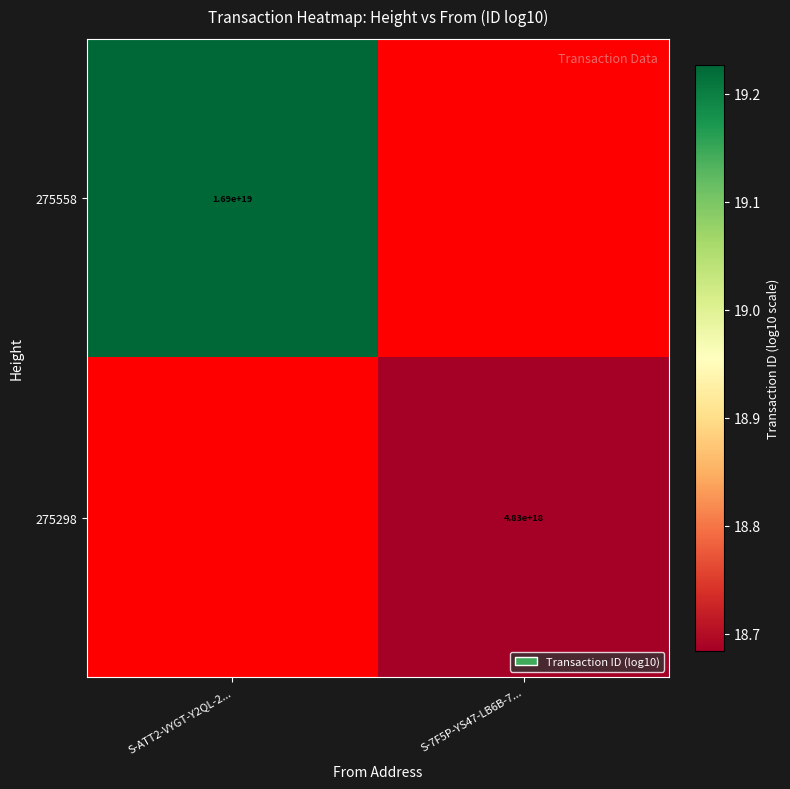

Rank the series at S-7F5P-YS47-LB6B-7... from lowest to highest value.

275558, 275298